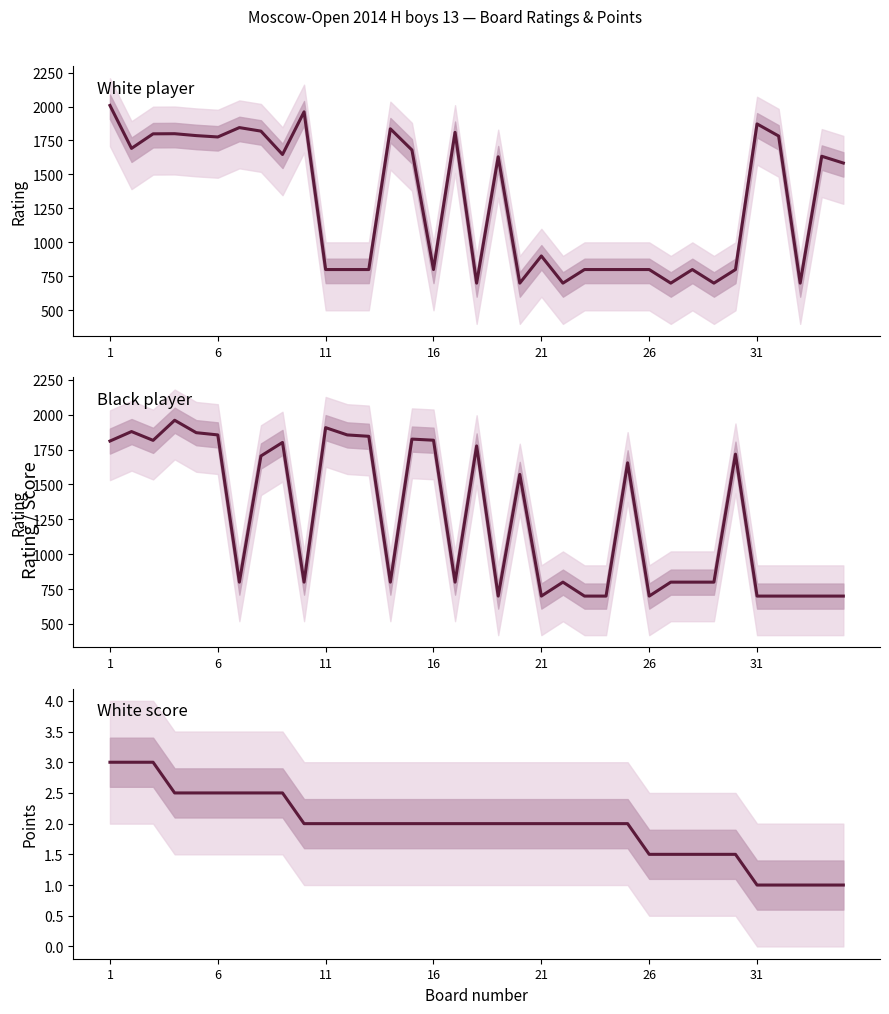

What is the label of the 17th point from the right?

18